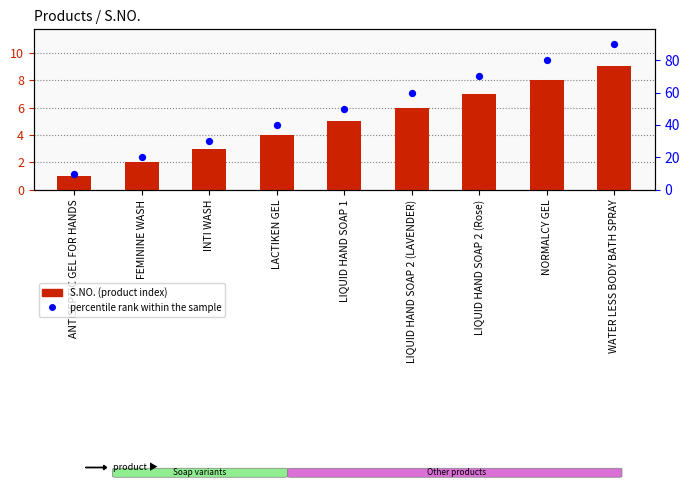

At how many categories does at least one series exceed 7?

9